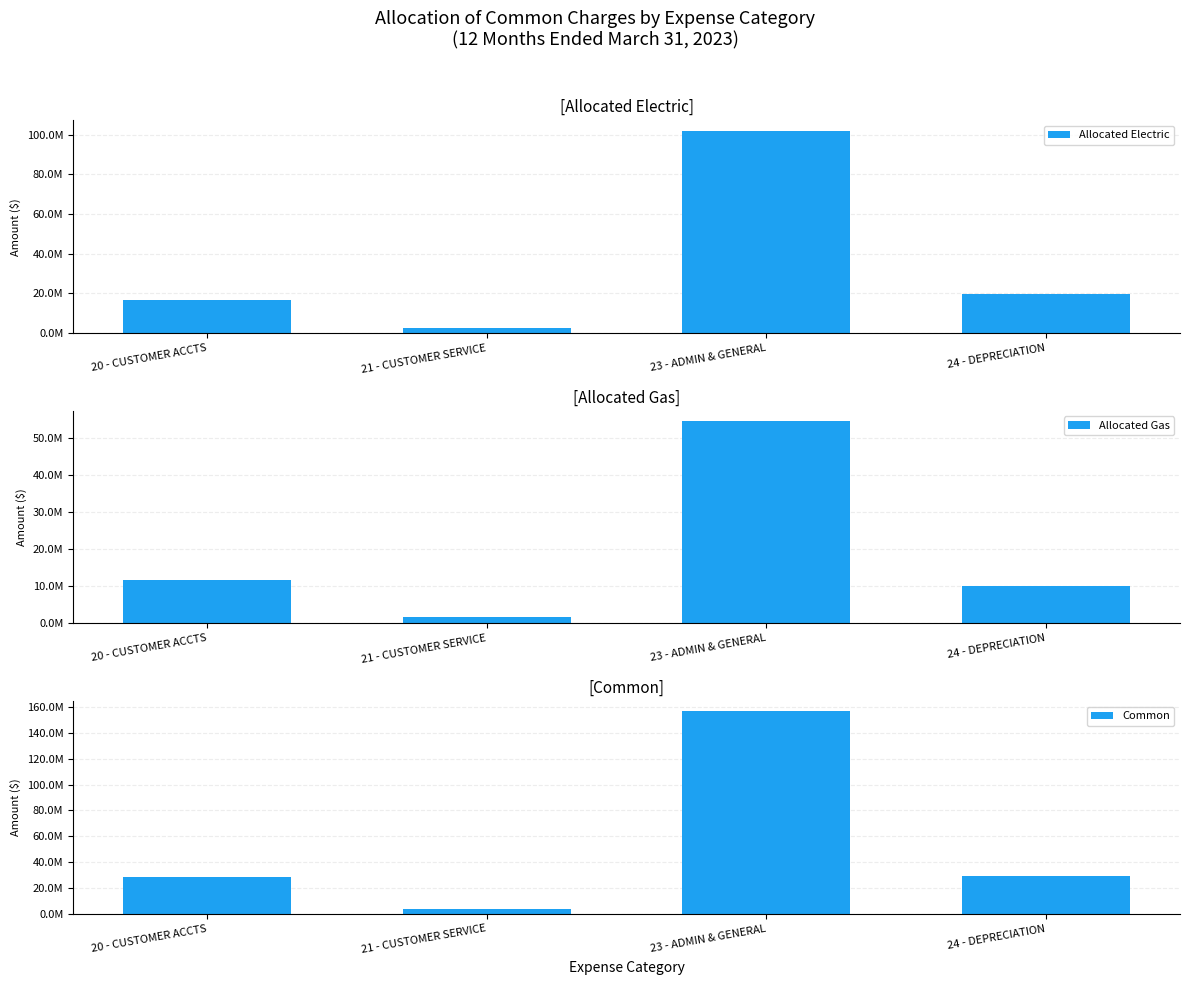

List the labels in order of Allocated Electric value, largest first.

23 - ADMIN & GENERAL, 24 - DEPRECIATION, 20 - CUSTOMER ACCTS, 21 - CUSTOMER SERVICE